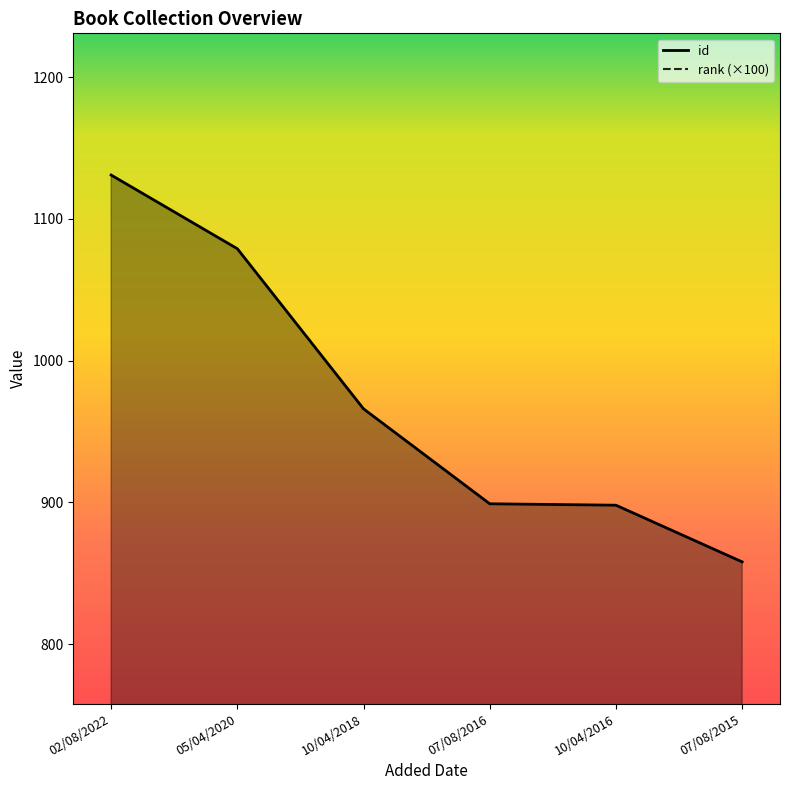

True or false: id has more than 0 points higher than both neighbors.

False